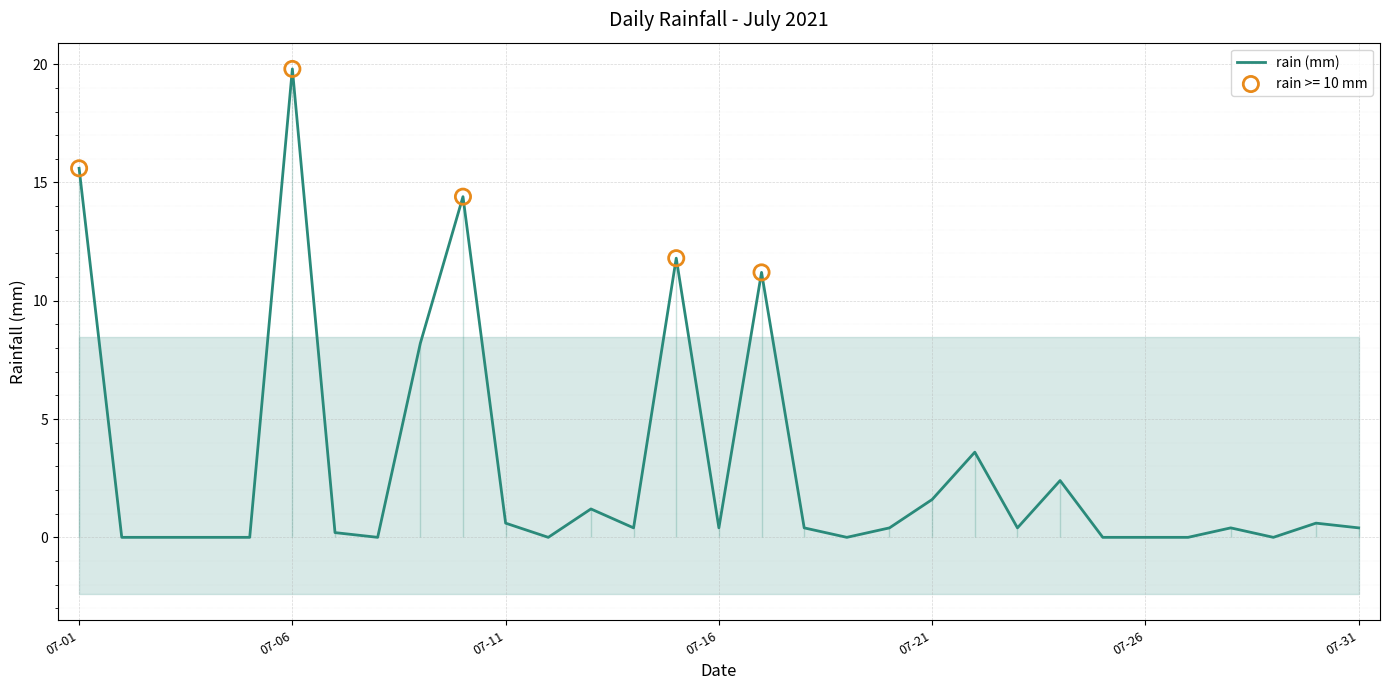

What is the highest value of the rain (mm) series?

19.8